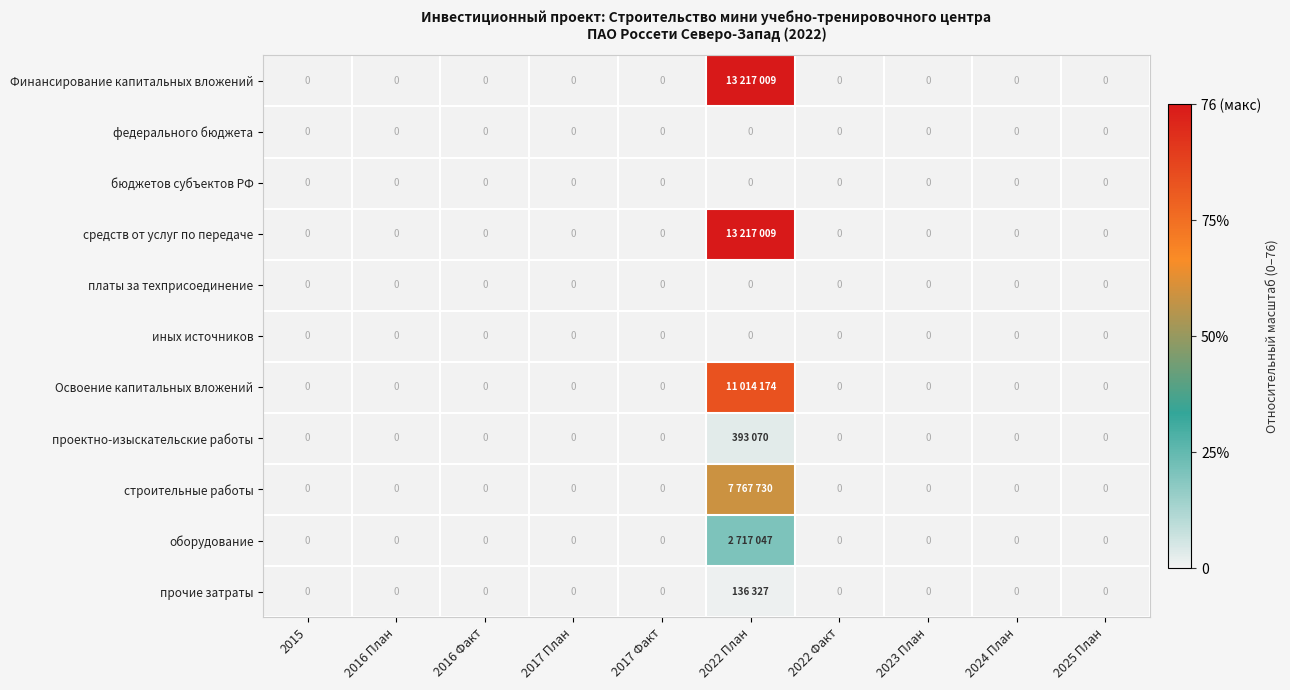

Is the value of платы за техприсоединение at 2017 Факт greater than the value of бюджетов субъектов РФ at 2015?

No